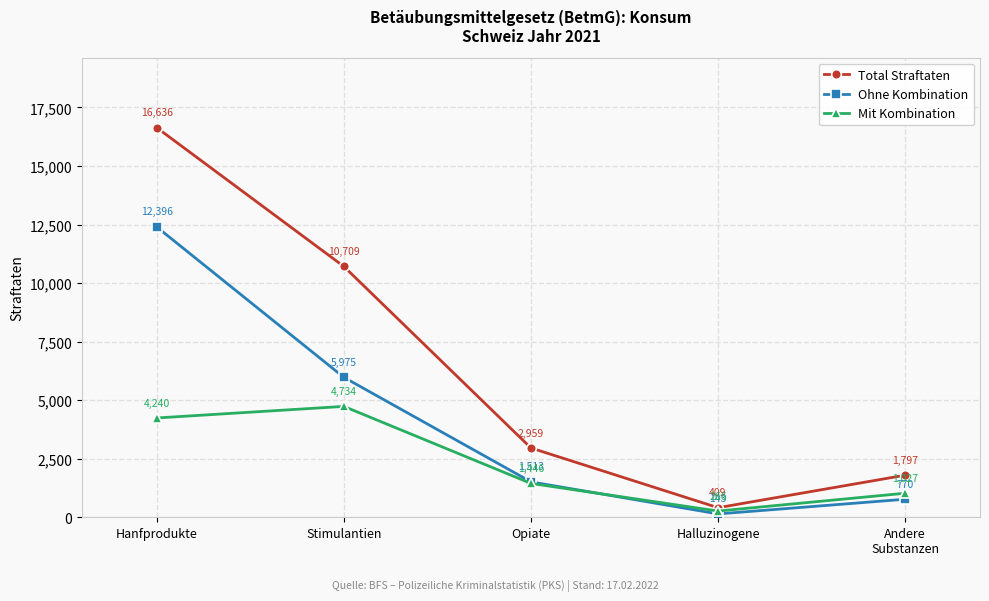

Reading left to right, list all the values displayed in this chart.

Total Straftaten: 16636	10709	2959	409	1797
Ohne Kombination: 12396	5975	1513	143	770
Mit Kombination: 4240	4734	1446	266	1027